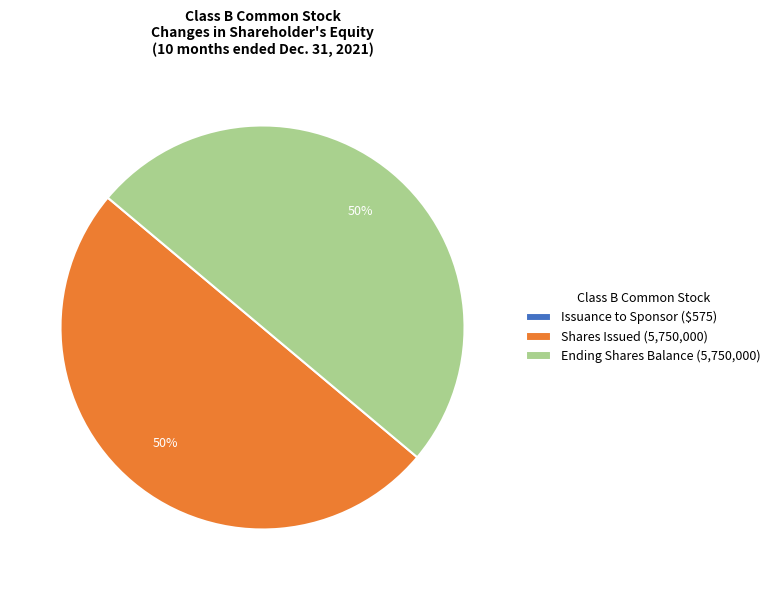

To the nearest percent, what portion does Shares Issued (5,750,000) represent?

50%